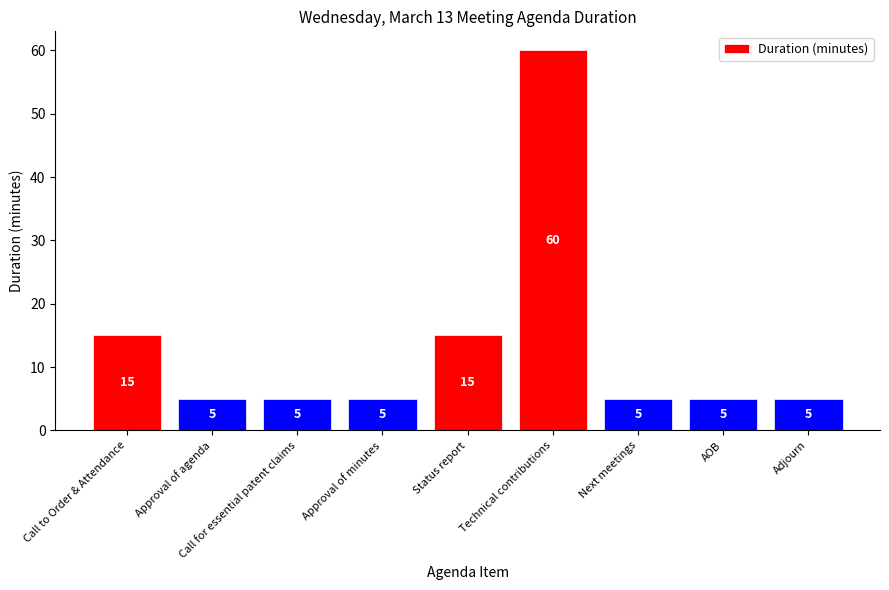

What position from the left is Approval of agenda?

2